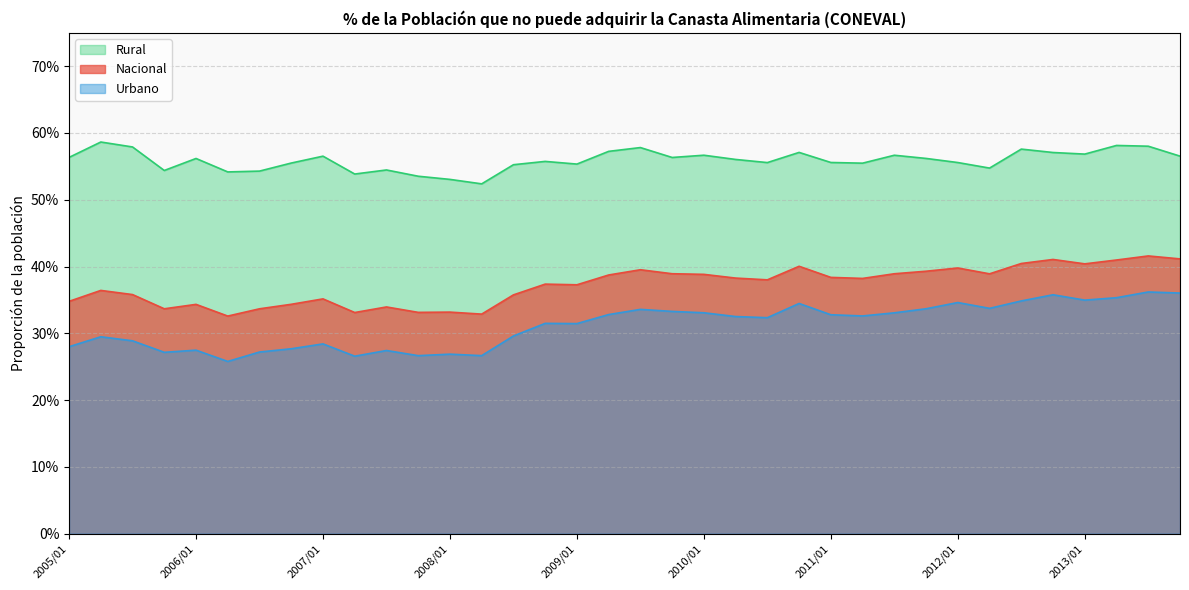

What is the sum of all Nacional values?

13.4